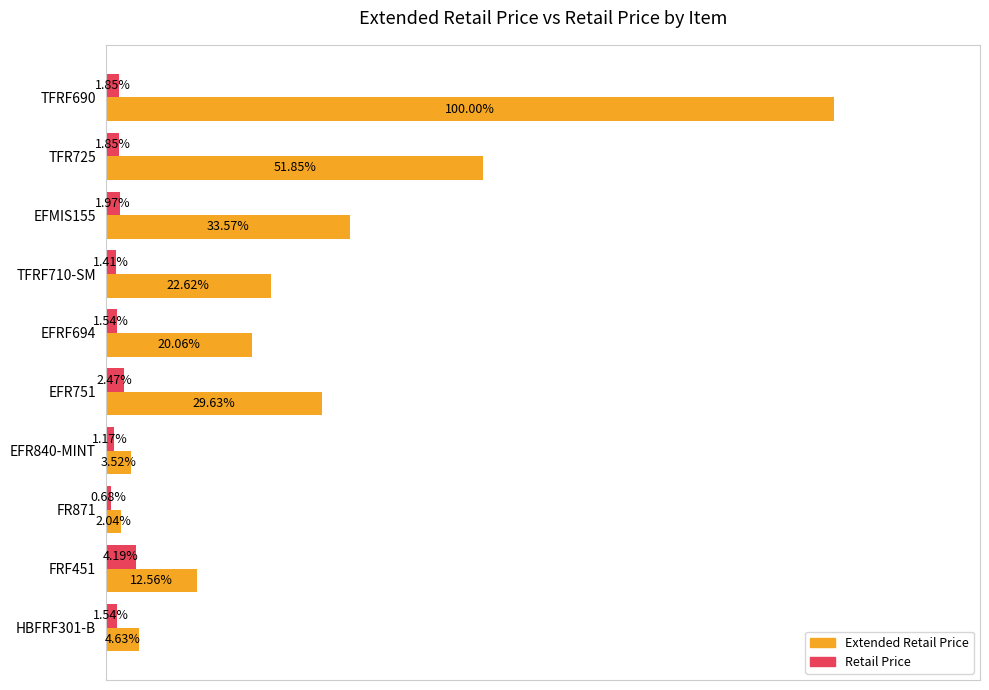

List the labels in order of Extended Retail Price value, largest first.

TFRF690, TFR725, EFMIS155, EFR751, TFRF710-SM, EFRF694, FRF451, HBFRF301-B, EFR840-MINT, FR871